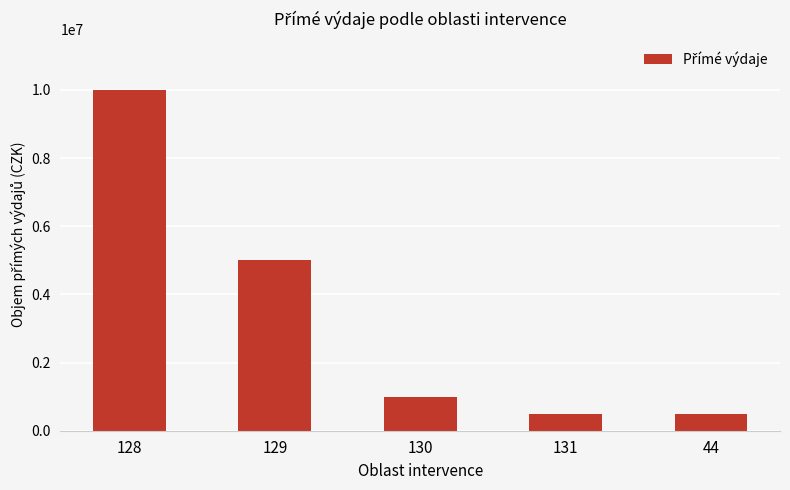

What is the value of the 5th bar from the left?

500000